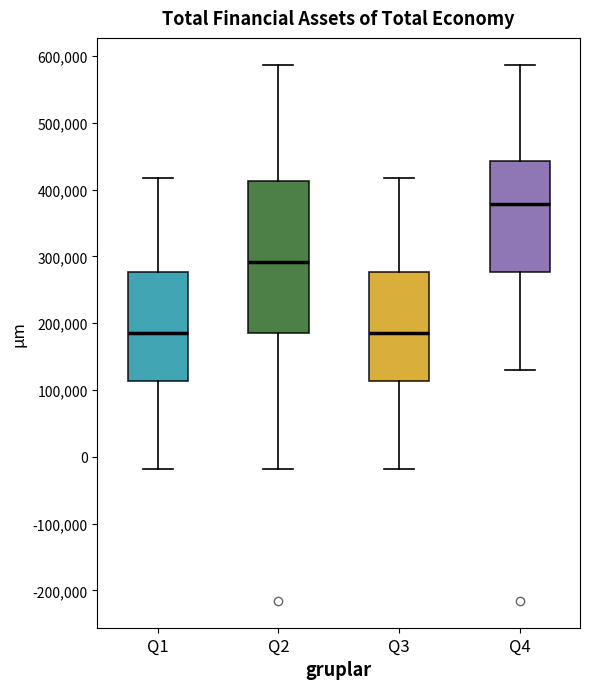

Which box is the tallest, from its lower edge to its upper edge?

Q2